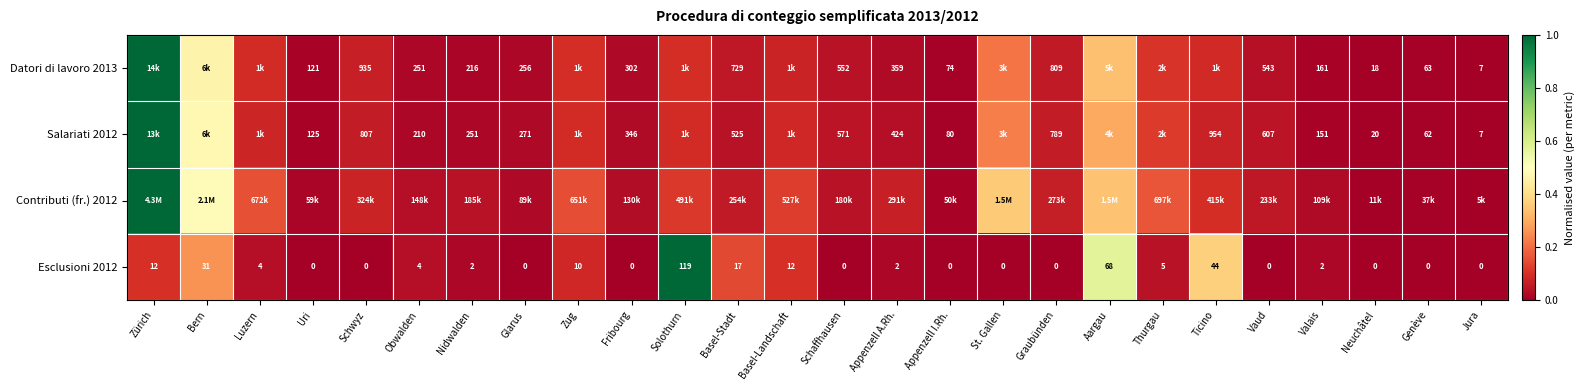

At how many categories does at least one series exceed 0?

25